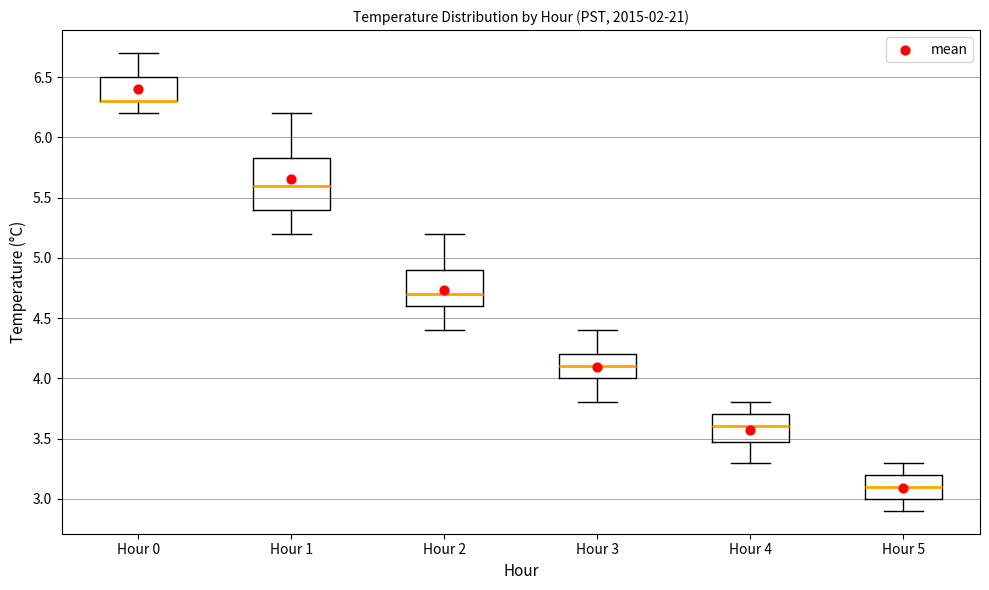

Where is the upper edge of the box for Hour 5 on the y-axis? The values are not printed on the chart, so give them approximately, as read against the axis.

3.20